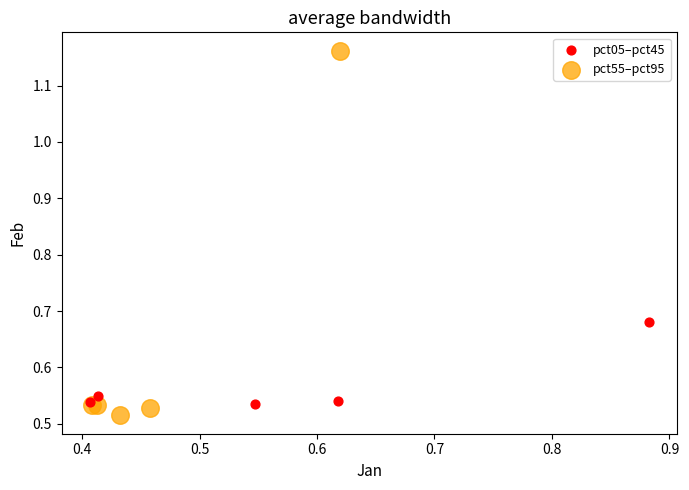

Which series contains the highest Y value?

pct55–pct95